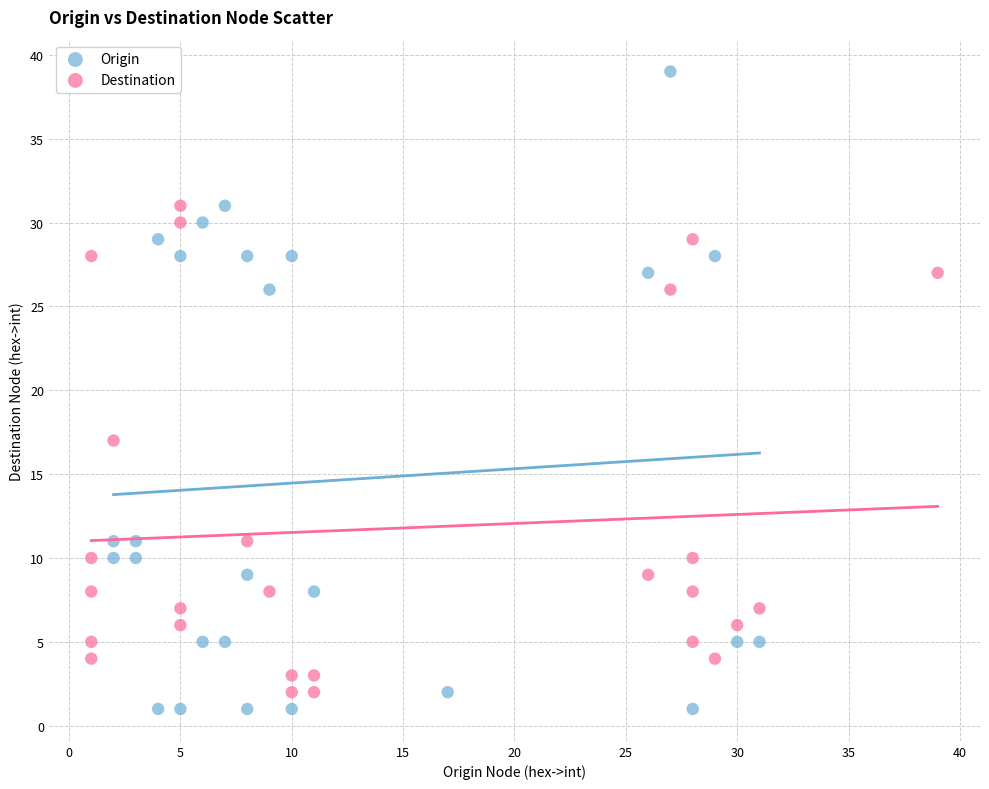

Which series contains the highest Y value?

Origin